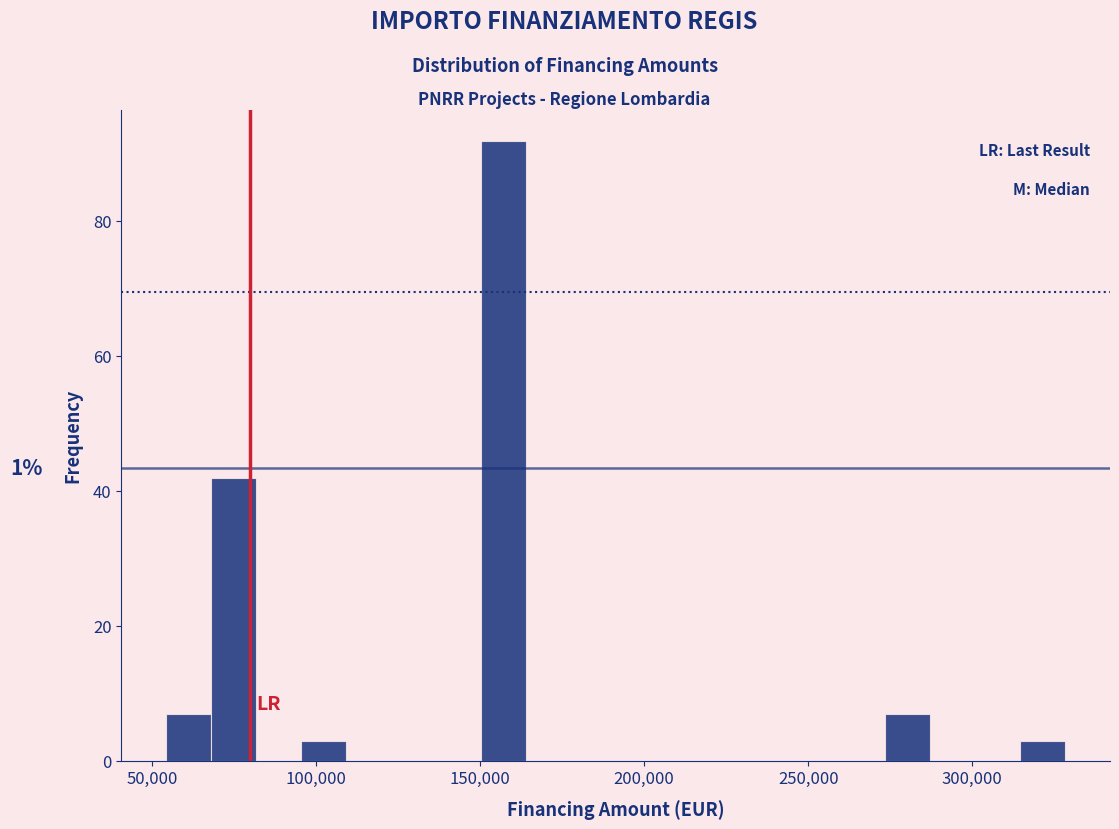

Around what value on the x-axis is the tallest bar? Give the approximate position of its centre, as read against the axis.

155000